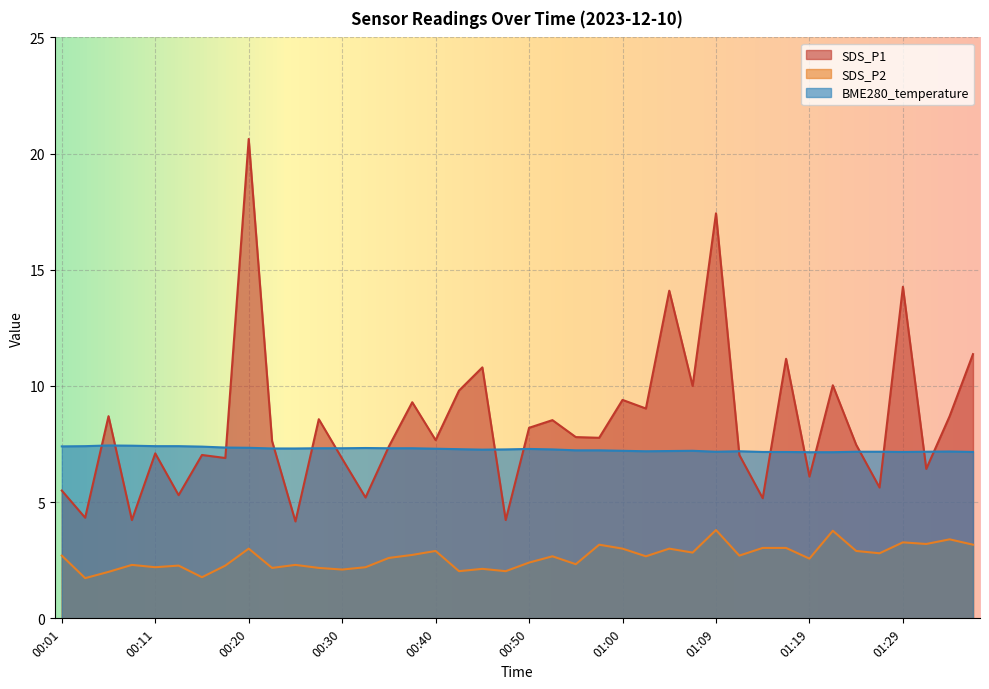

What is the value of the SDS_P1 point at the 13th from the left?

6.9